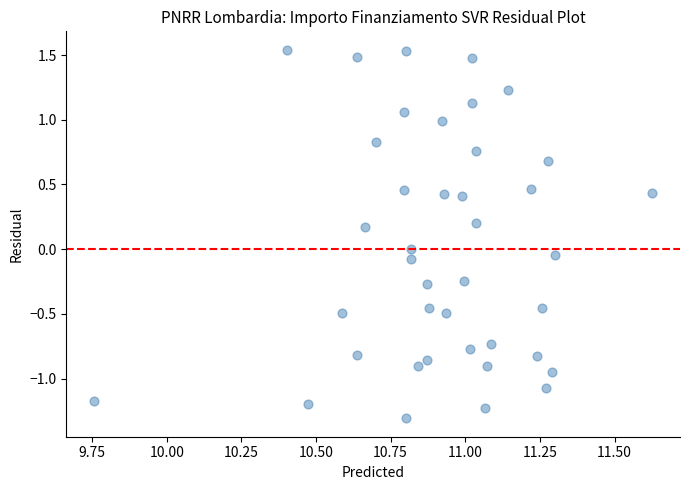

What is the range of Y values (max minus min)?

2.8